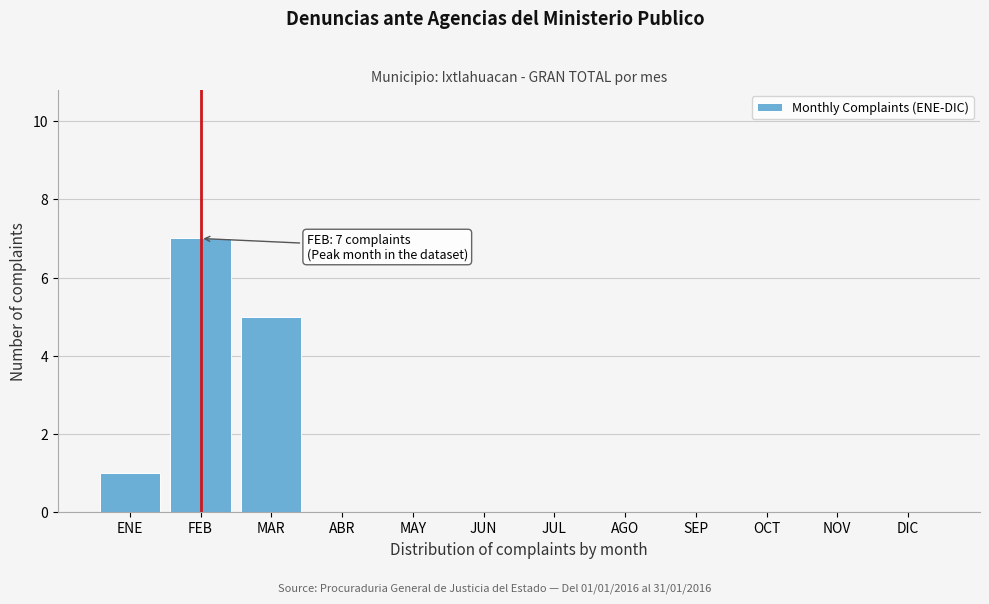

Reading right to left, list all the values displayed in this chart.

DIC=0	NOV=0	OCT=0	SEP=0	AGO=0	JUL=0	JUN=0	MAY=0	ABR=0	MAR=5	FEB=7	ENE=1